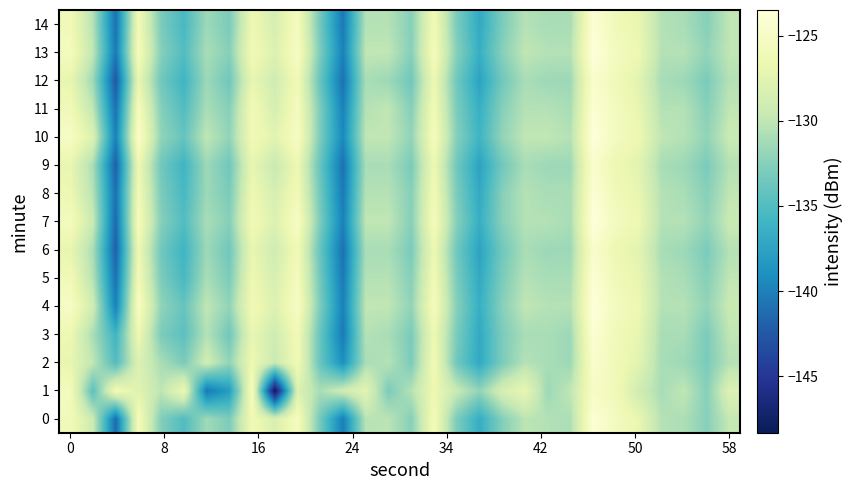

How many data points does each series have?

30